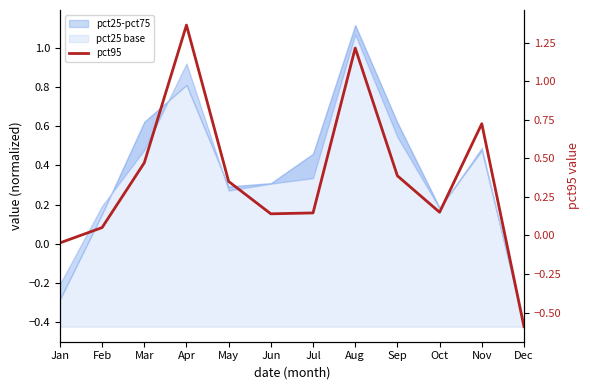

The value at Apr is 1.9. True or false?

False